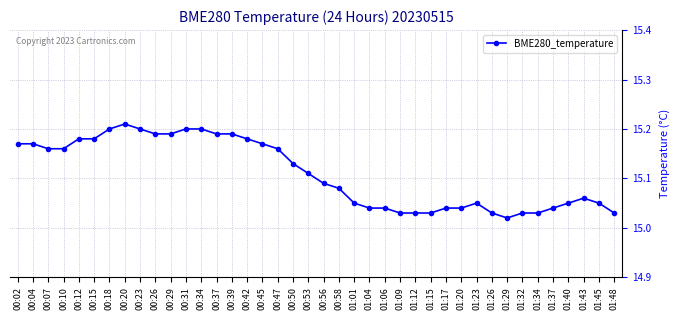

What is the label of the 16th point from the left?

00:42